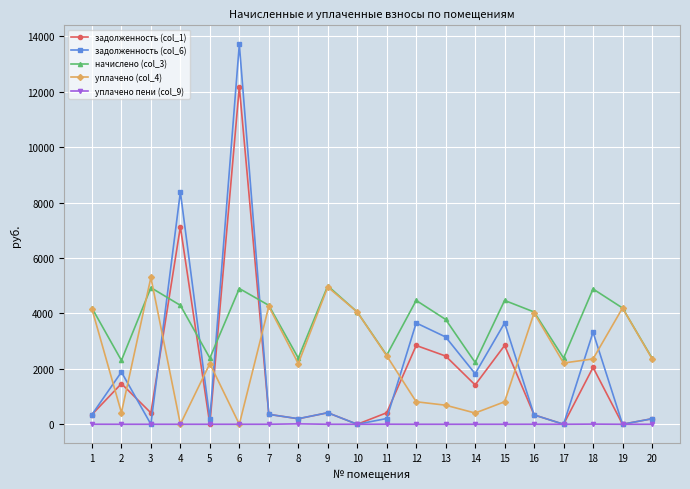

The value of задолженность (col_1) at 12 is 2843.8. True or false?

True